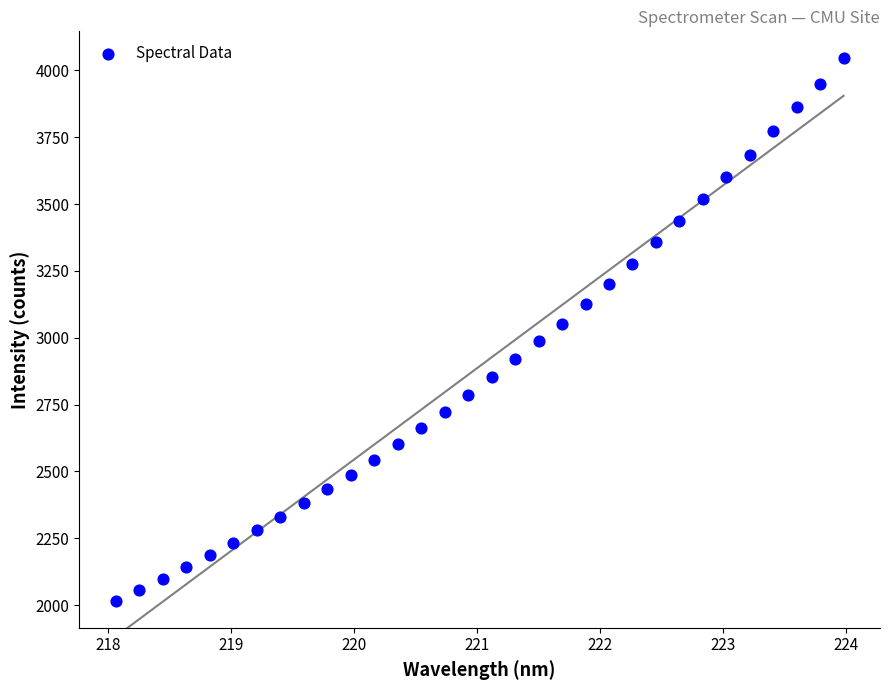

What is the range of X values (max minus min)?

5.9